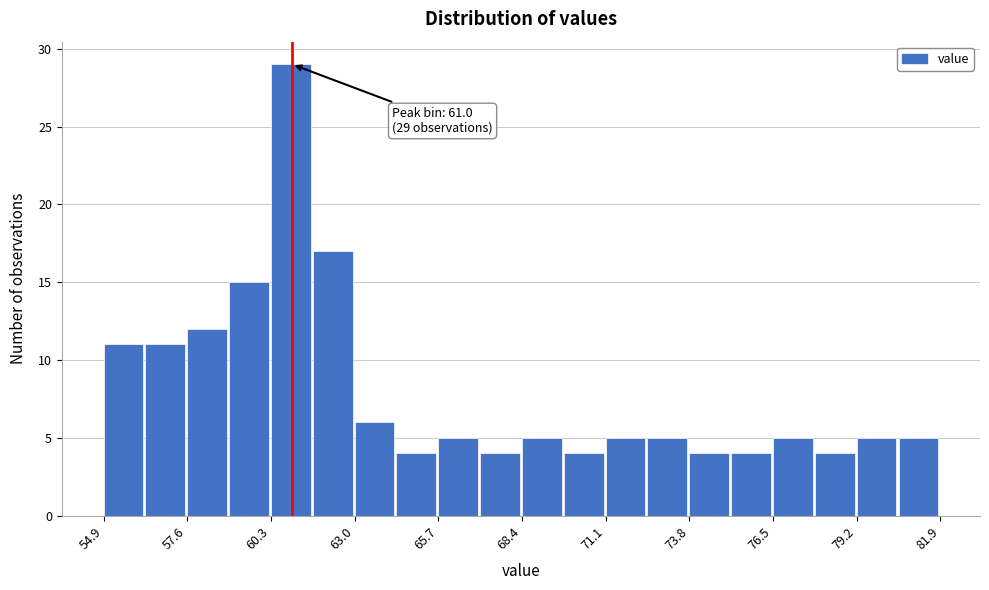

Around what value on the x-axis is the tallest bar? Give the approximate position of its centre, as read against the axis.

61.0